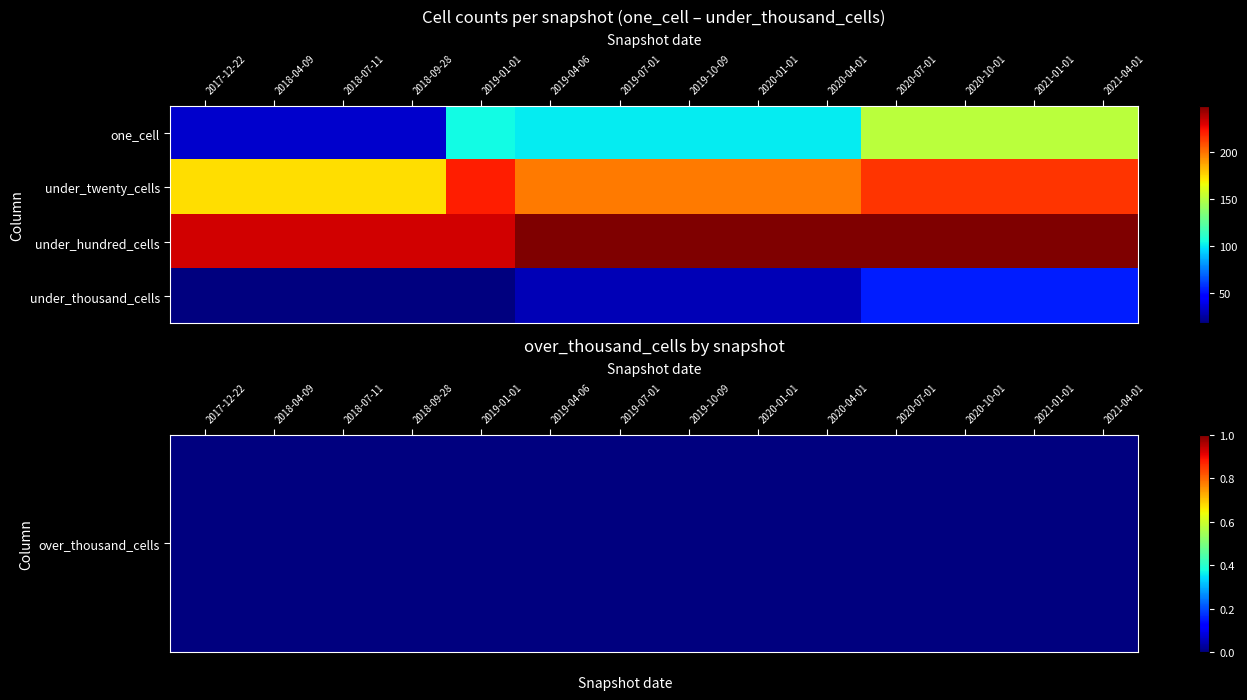

How many distinct data groups are displayed?

4